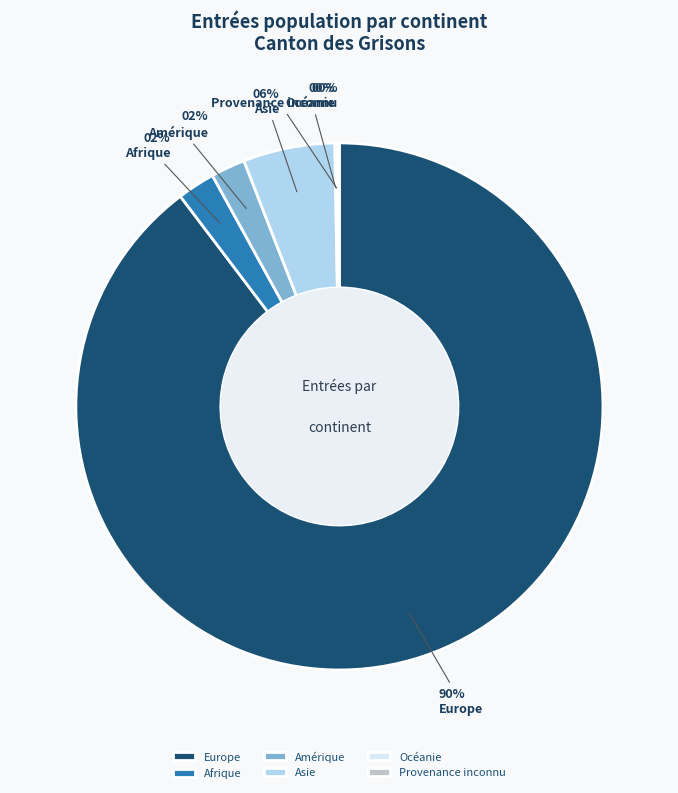

Which has a higher value, Asie or Europe?

Europe